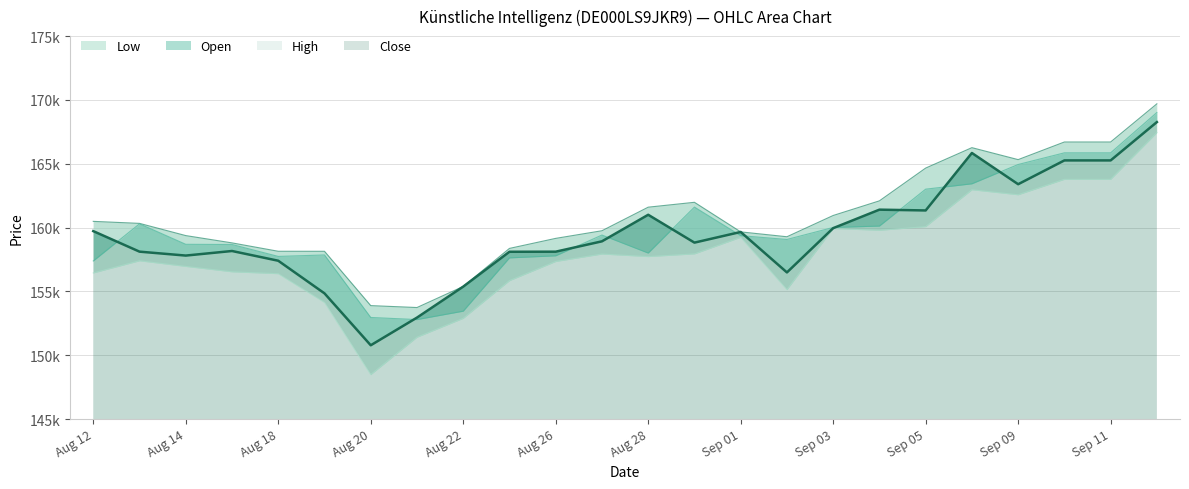

What is the minimum value for Low?

148480